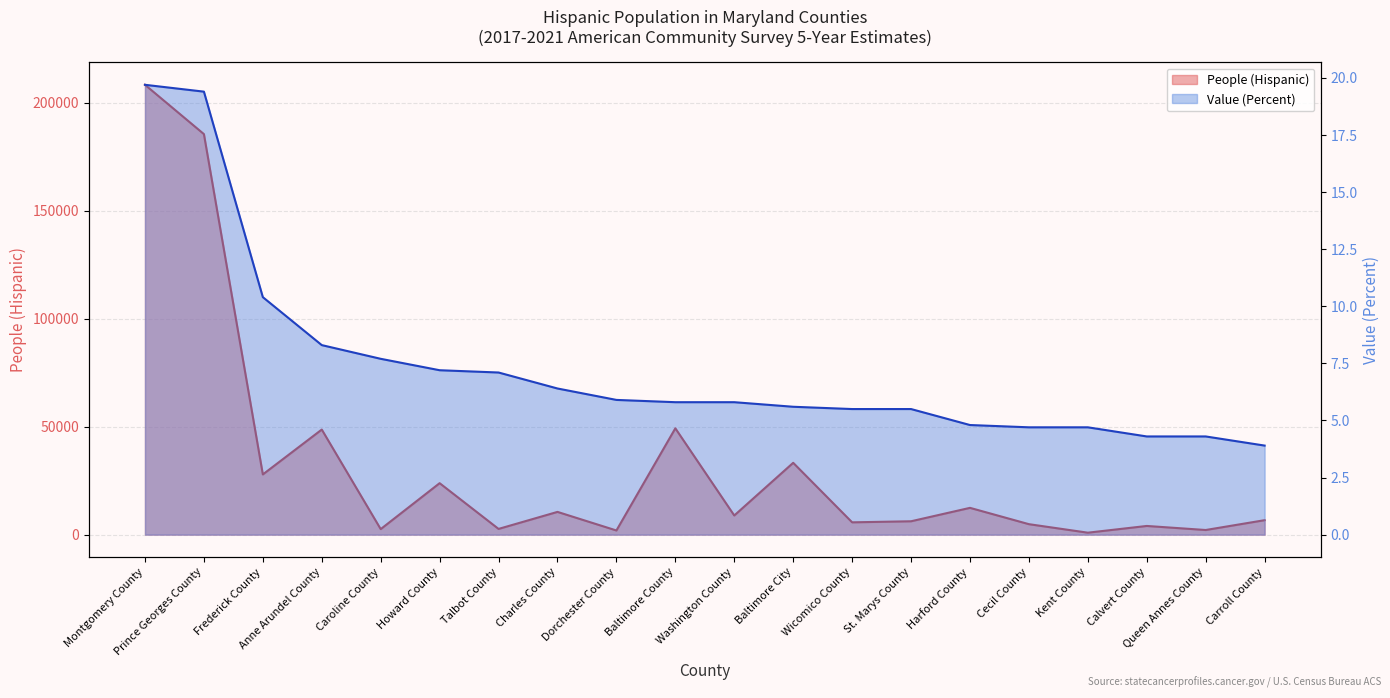

What is the lowest value of the People (Hispanic) series?

900.0